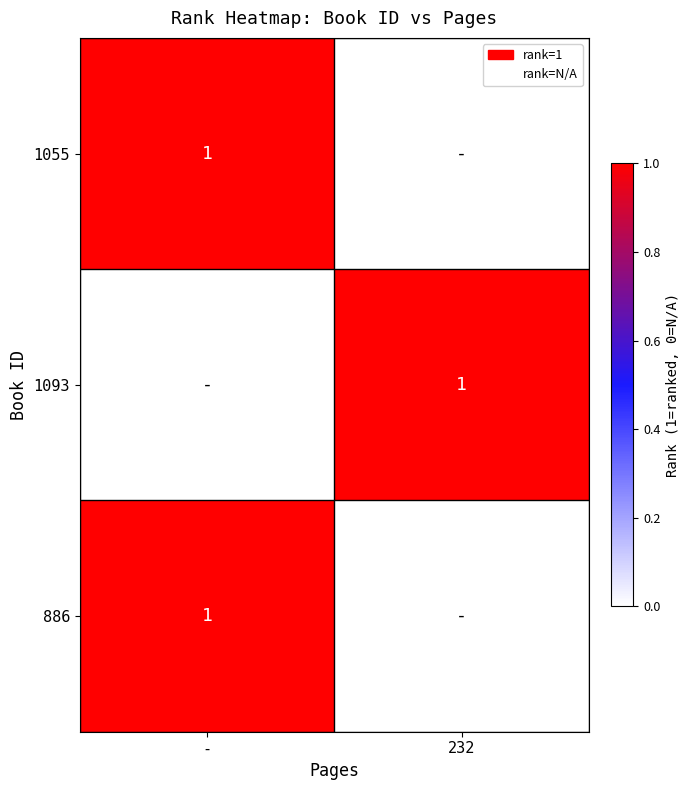

Is it true that 1093 equals 2 at 232?

False